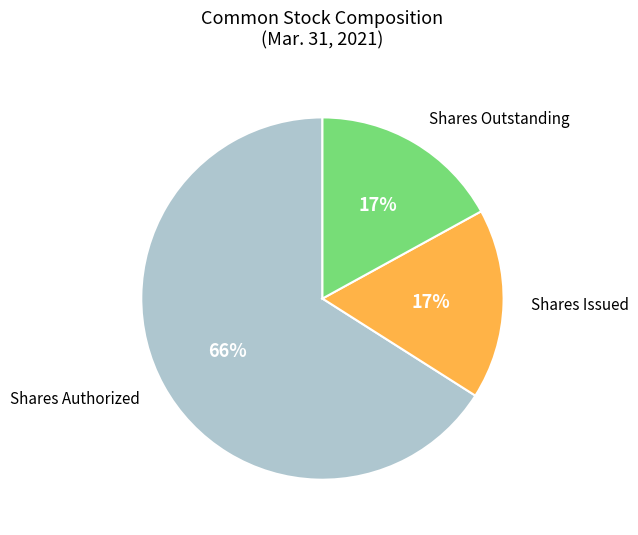

To the nearest percent, what is the difference between the largest and smallest slice percentages?

49%